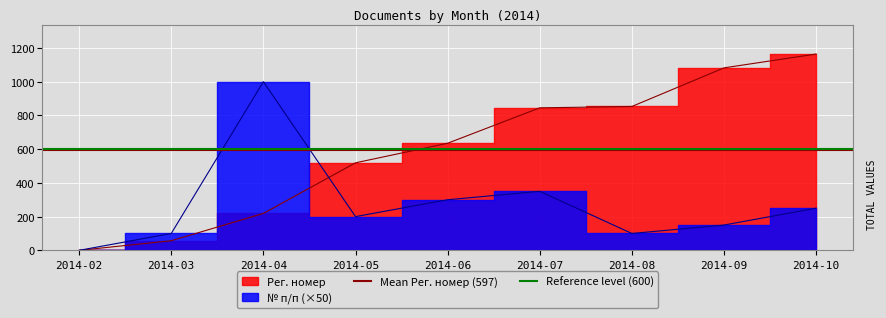

What is the value of the Reference level (600) point at the 2nd from the left?

600.0